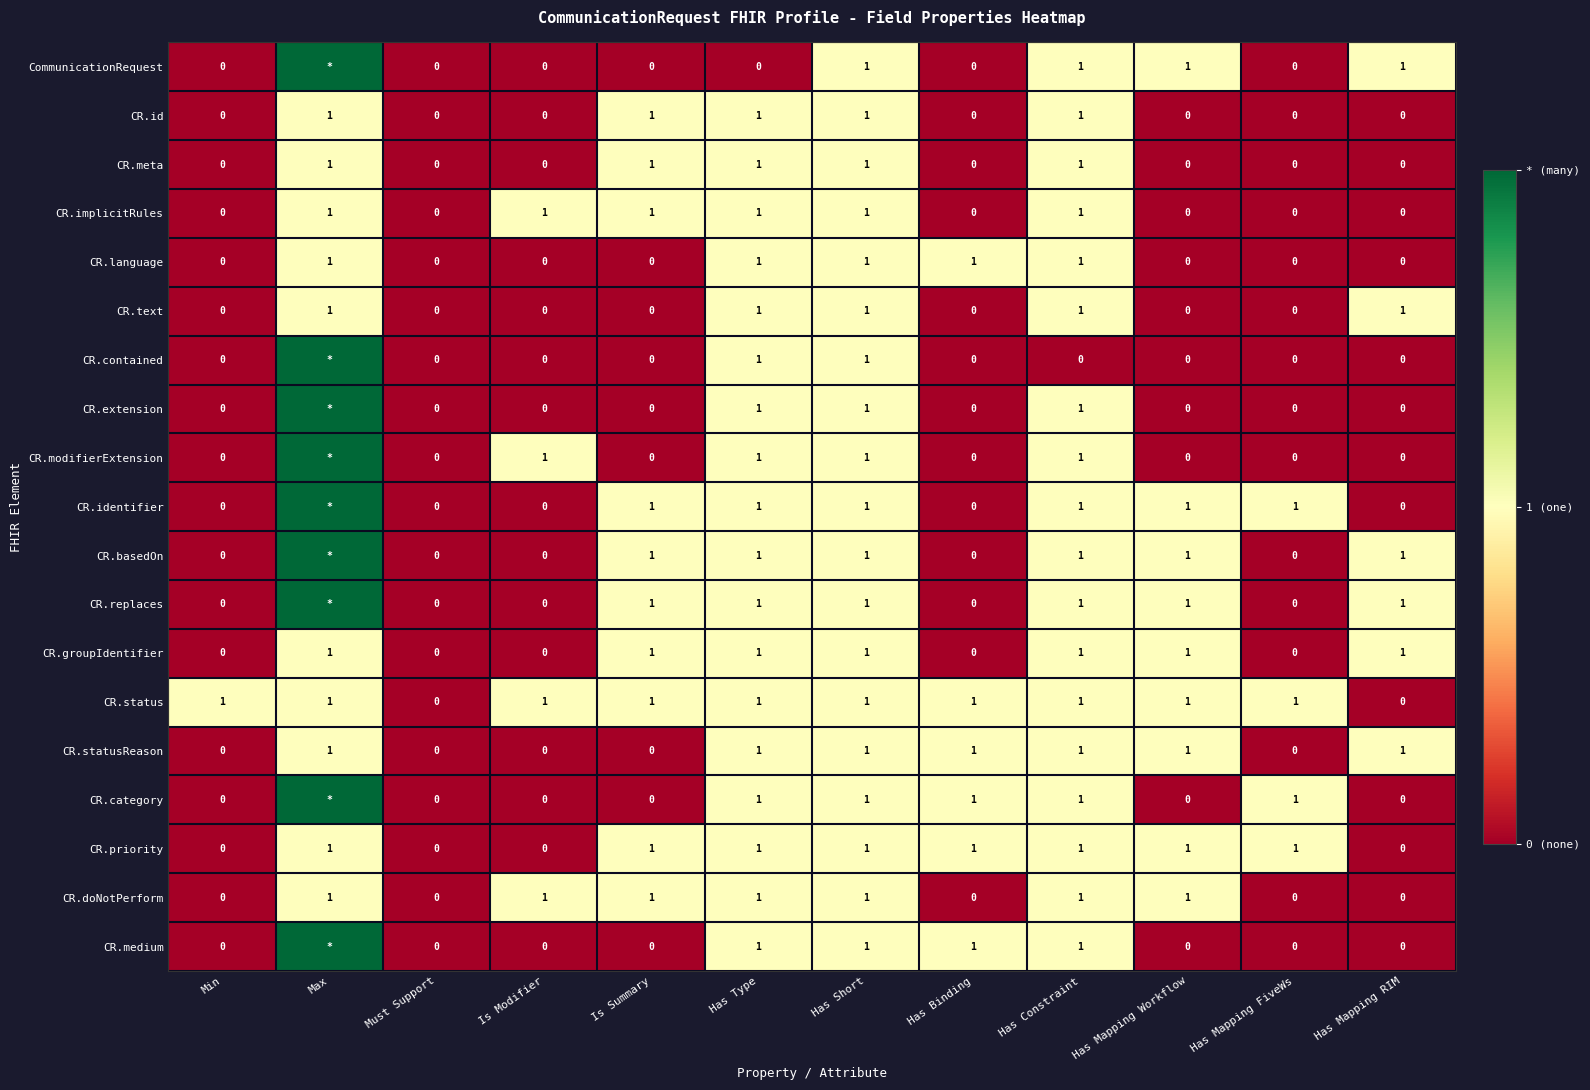

What is the spread (max minus min) of values at Is Summary?

1